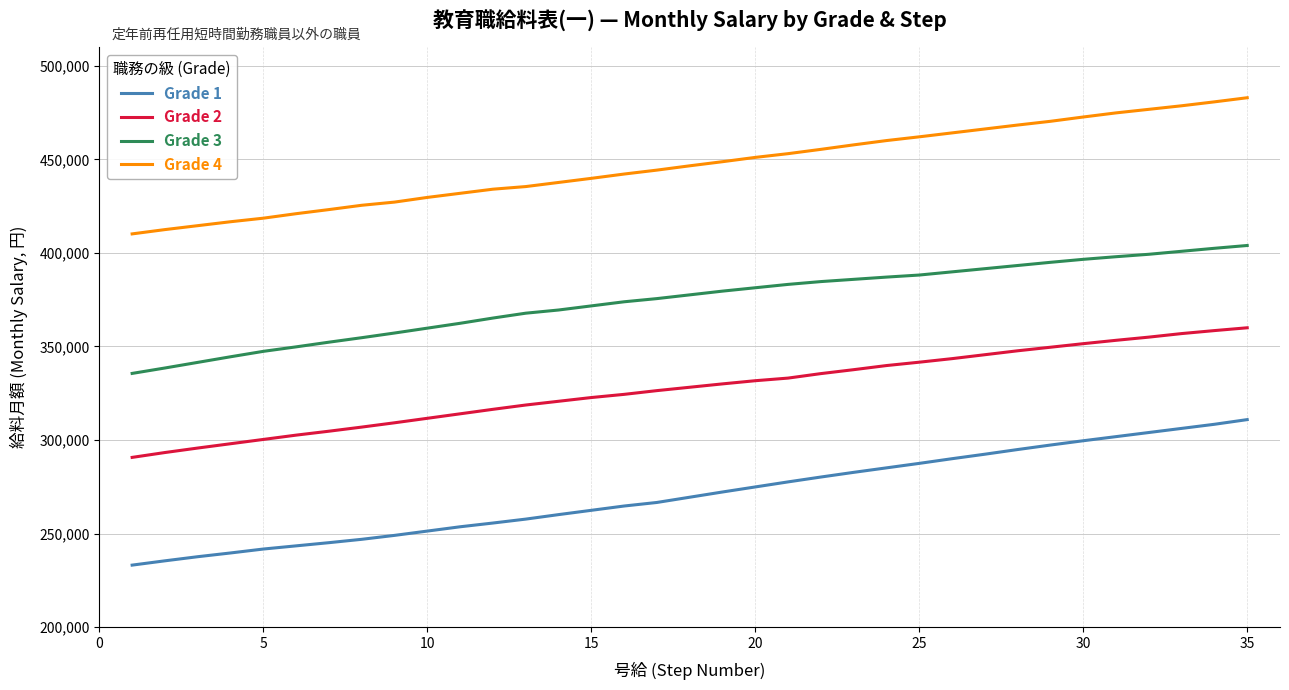

Which series has the largest range (max minus min)?

Grade 1